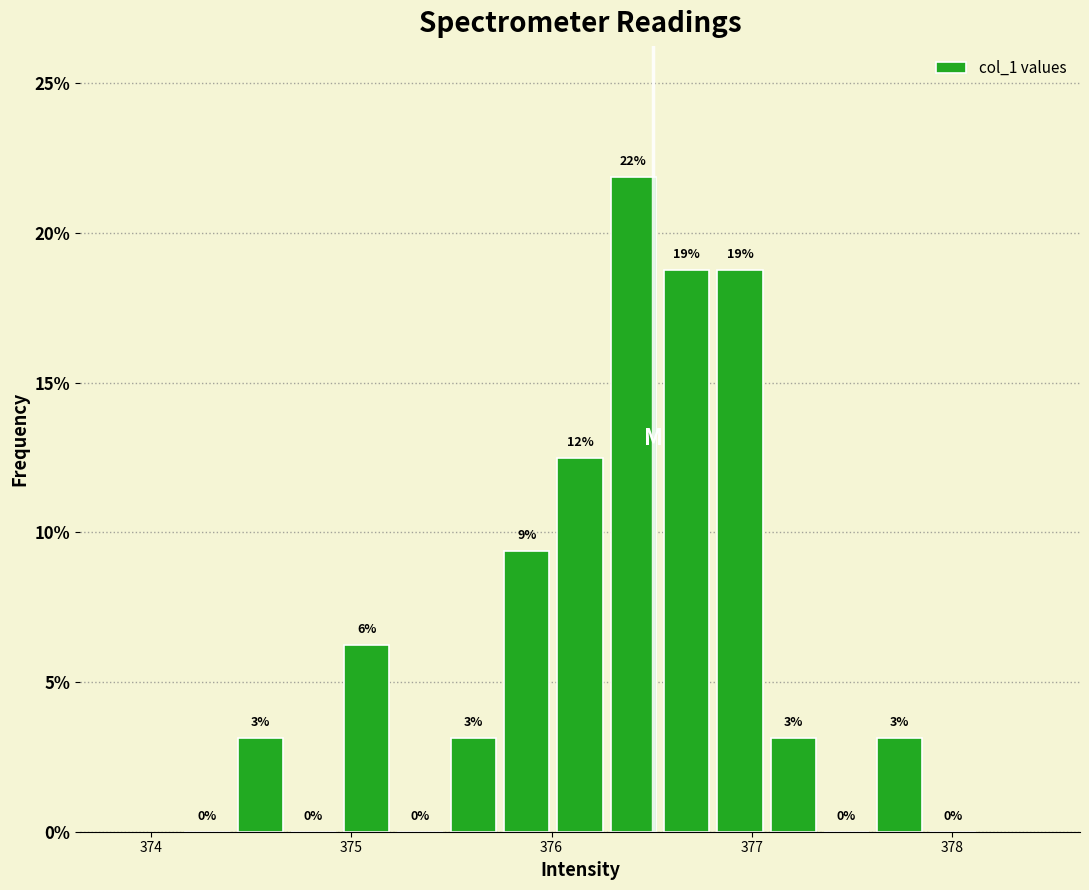

Around what value on the x-axis is the tallest bar? Give the approximate position of its centre, as read against the axis.

376.4